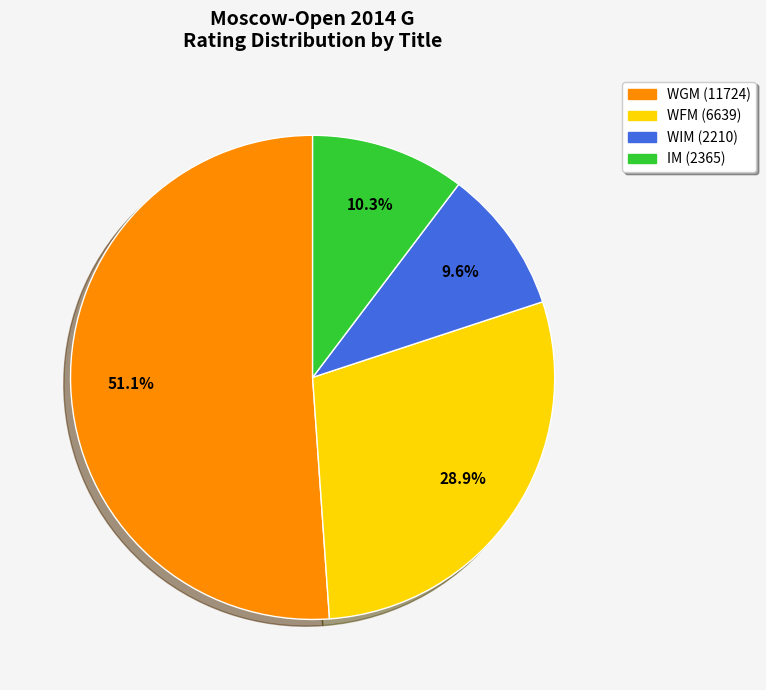

Rank the categories by value from highest to lowest.

WGM, WFM, IM, WIM